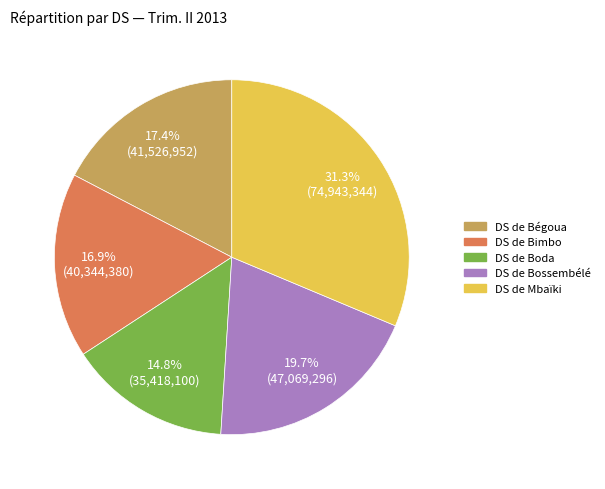

Is DS de Mbaïki the majority of the pie?

No